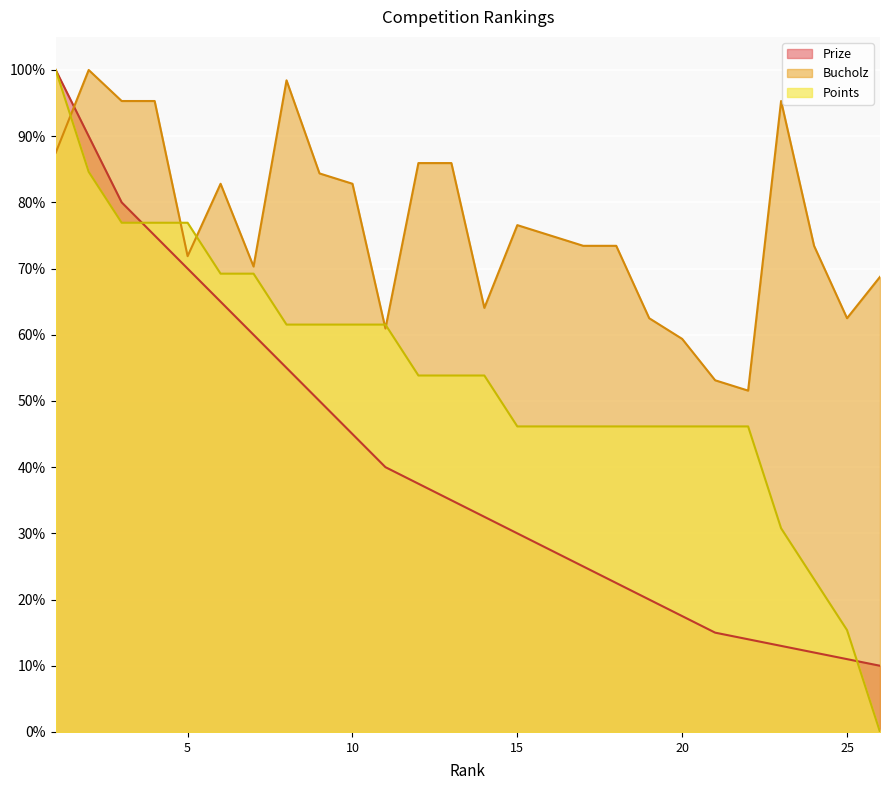

What is the minimum value for Prize?

10.0